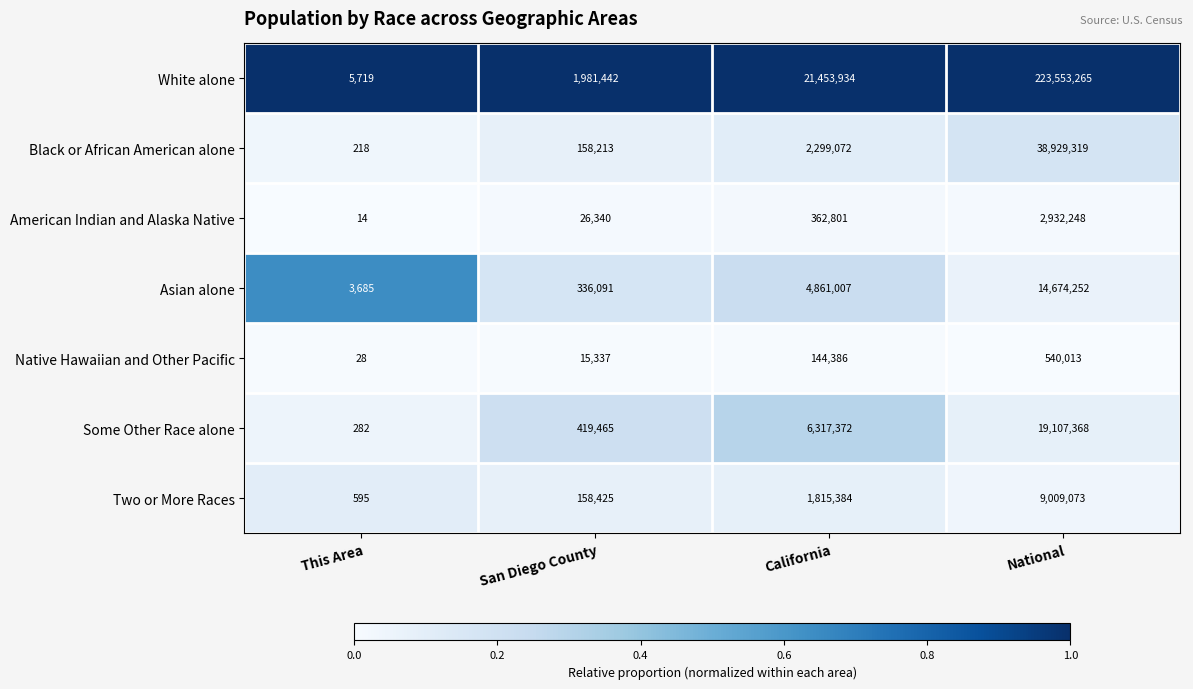

Rank the series by their maximum value, from lowest to highest.

Native Hawaiian and Other Pacific, American Indian and Alaska Native, Two or More Races, Asian alone, Some Other Race alone, Black or African American alone, White alone